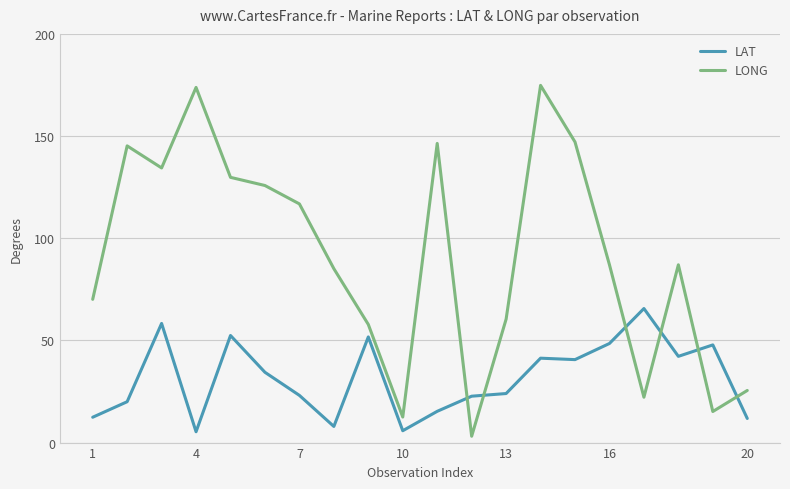

What is the difference between the maximum and minimum values in the LONG series?

171.7